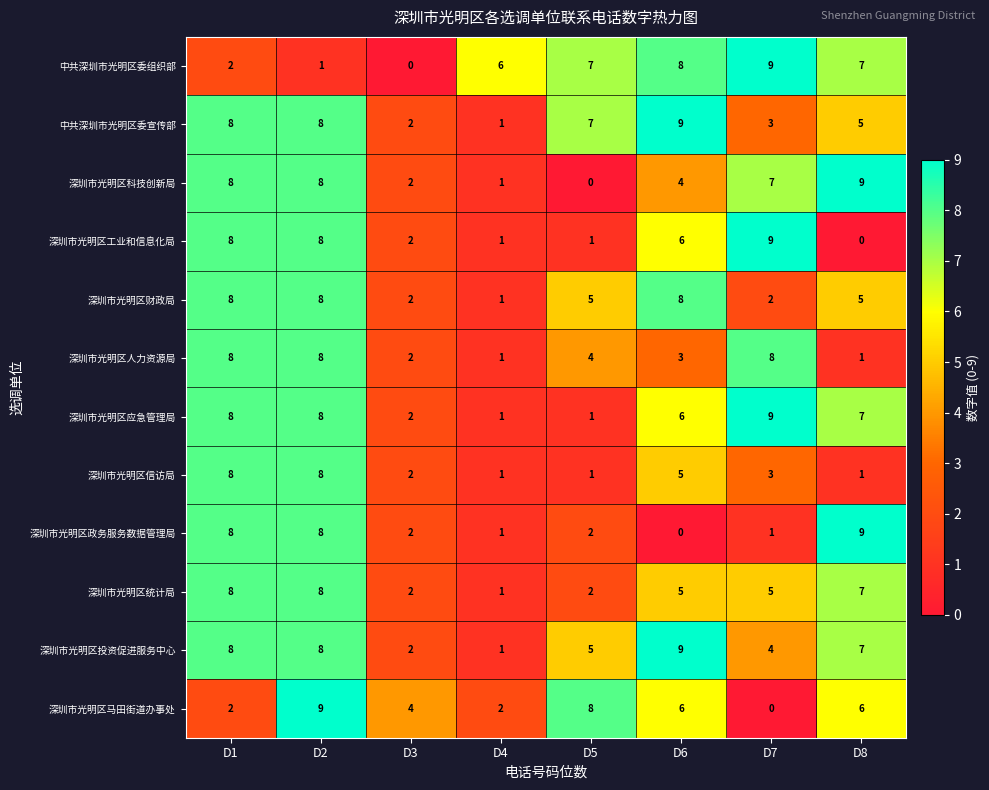

What is the difference between the highest and lowest values at D7?

9